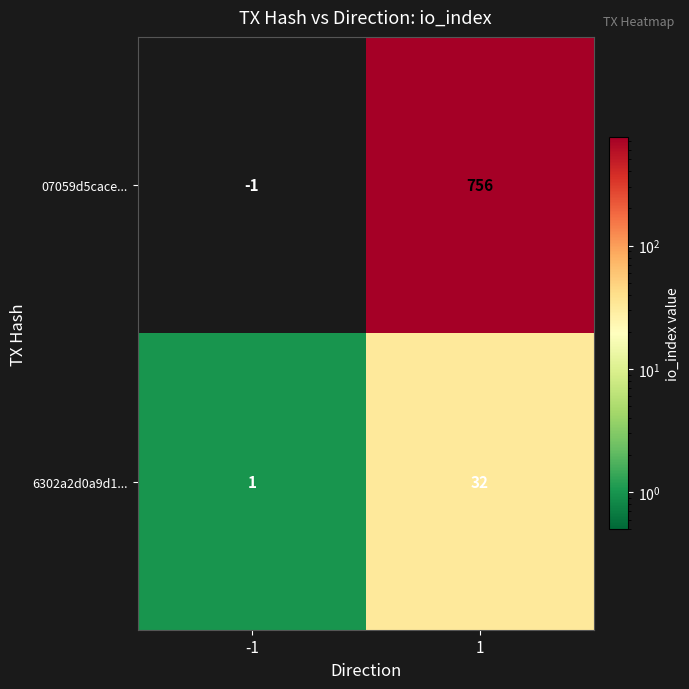

At how many categories does at least one series exceed 95?

1